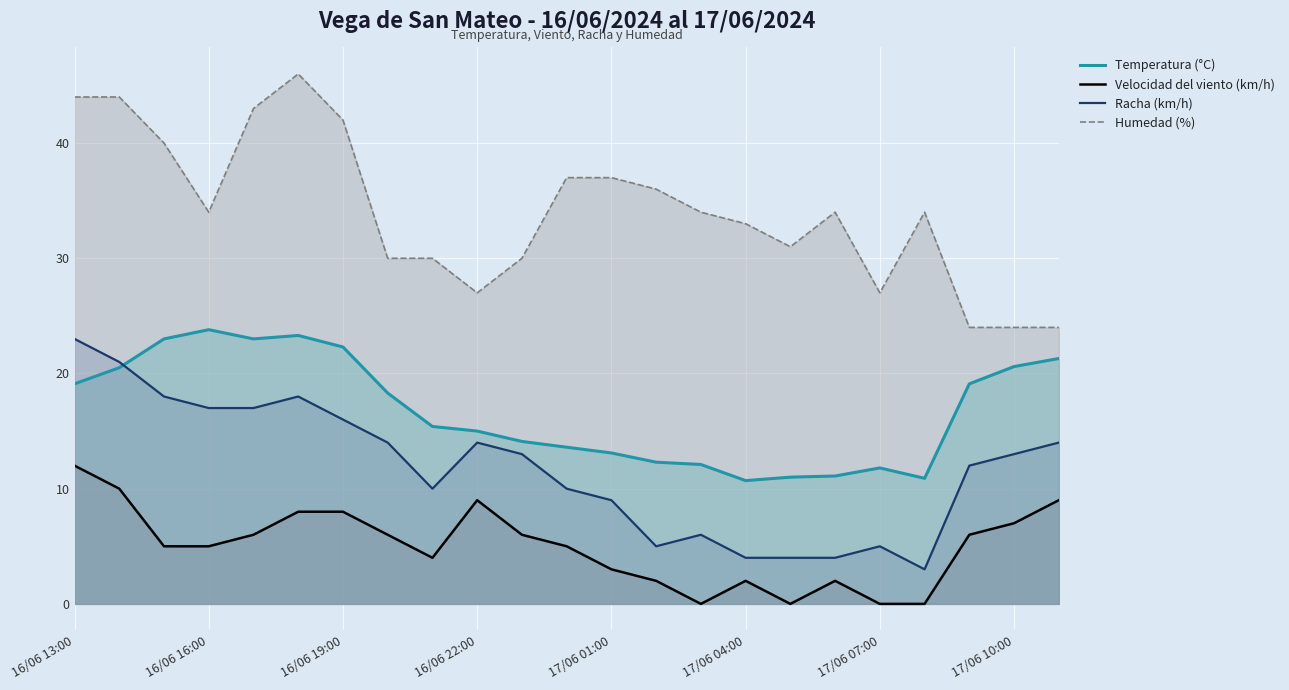

List the series in order of their peak value, lowest first.

Velocidad del viento (km/h), Racha (km/h), Temperatura (°C), Humedad (%)